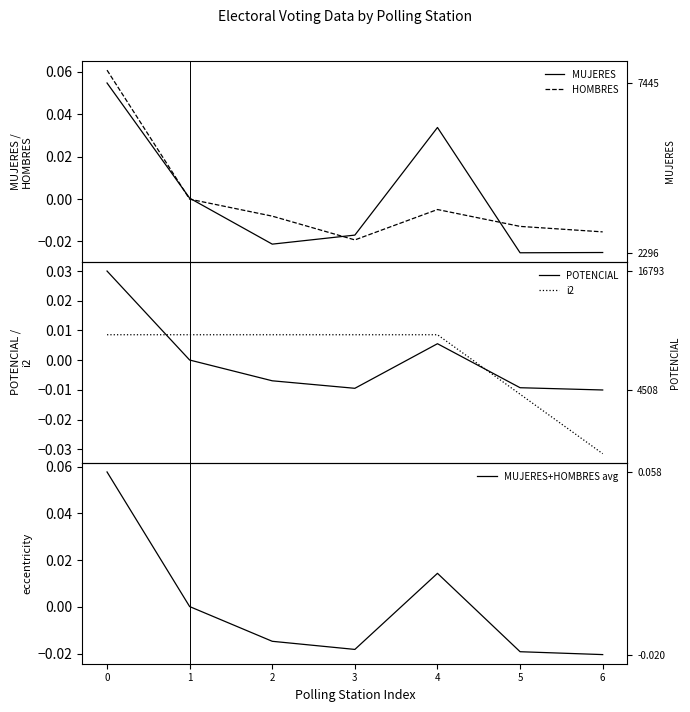

Which series ends up on top after the final intersection of MUJERES and POTENCIAL?

POTENCIAL